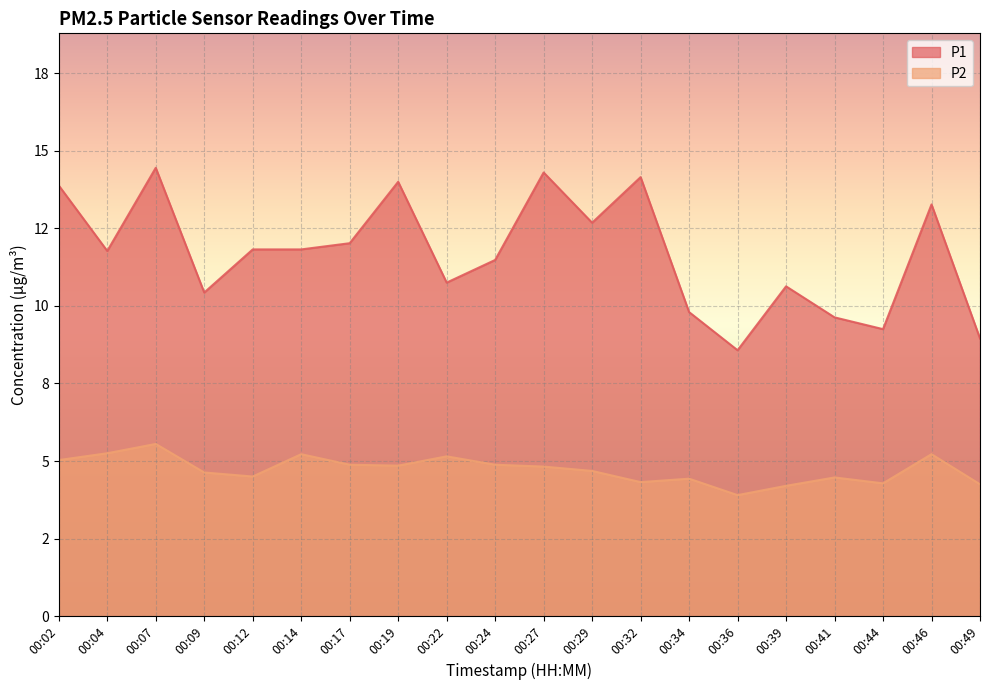

Reading right to left, extract all data points from this chart.

P1: 00:49=8.9	00:46=13.3	00:44=9.2	00:41=9.6	00:39=10.6	00:36=8.6	00:34=9.8	00:32=14.2	00:29=12.7	00:27=14.3	00:24=11.5	00:22=10.8	00:19=14.0	00:17=12.0	00:14=11.8	00:12=11.8	00:09=10.4	00:07=14.4	00:04=11.8	00:02=13.9
P2: 00:49=4.2	00:46=5.2	00:44=4.3	00:41=4.5	00:39=4.2	00:36=3.9	00:34=4.4	00:32=4.3	00:29=4.7	00:27=4.8	00:24=4.9	00:22=5.2	00:19=4.8	00:17=4.9	00:14=5.2	00:12=4.5	00:09=4.6	00:07=5.5	00:04=5.2	00:02=5.0